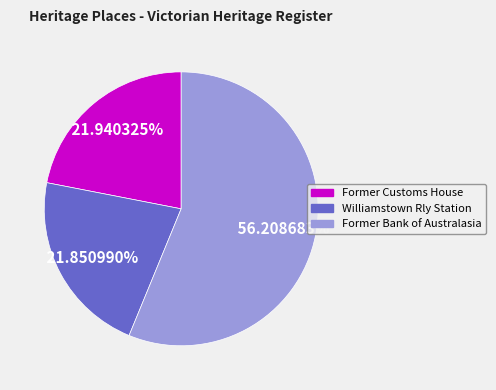

Is there a majority slice in this chart?

Yes